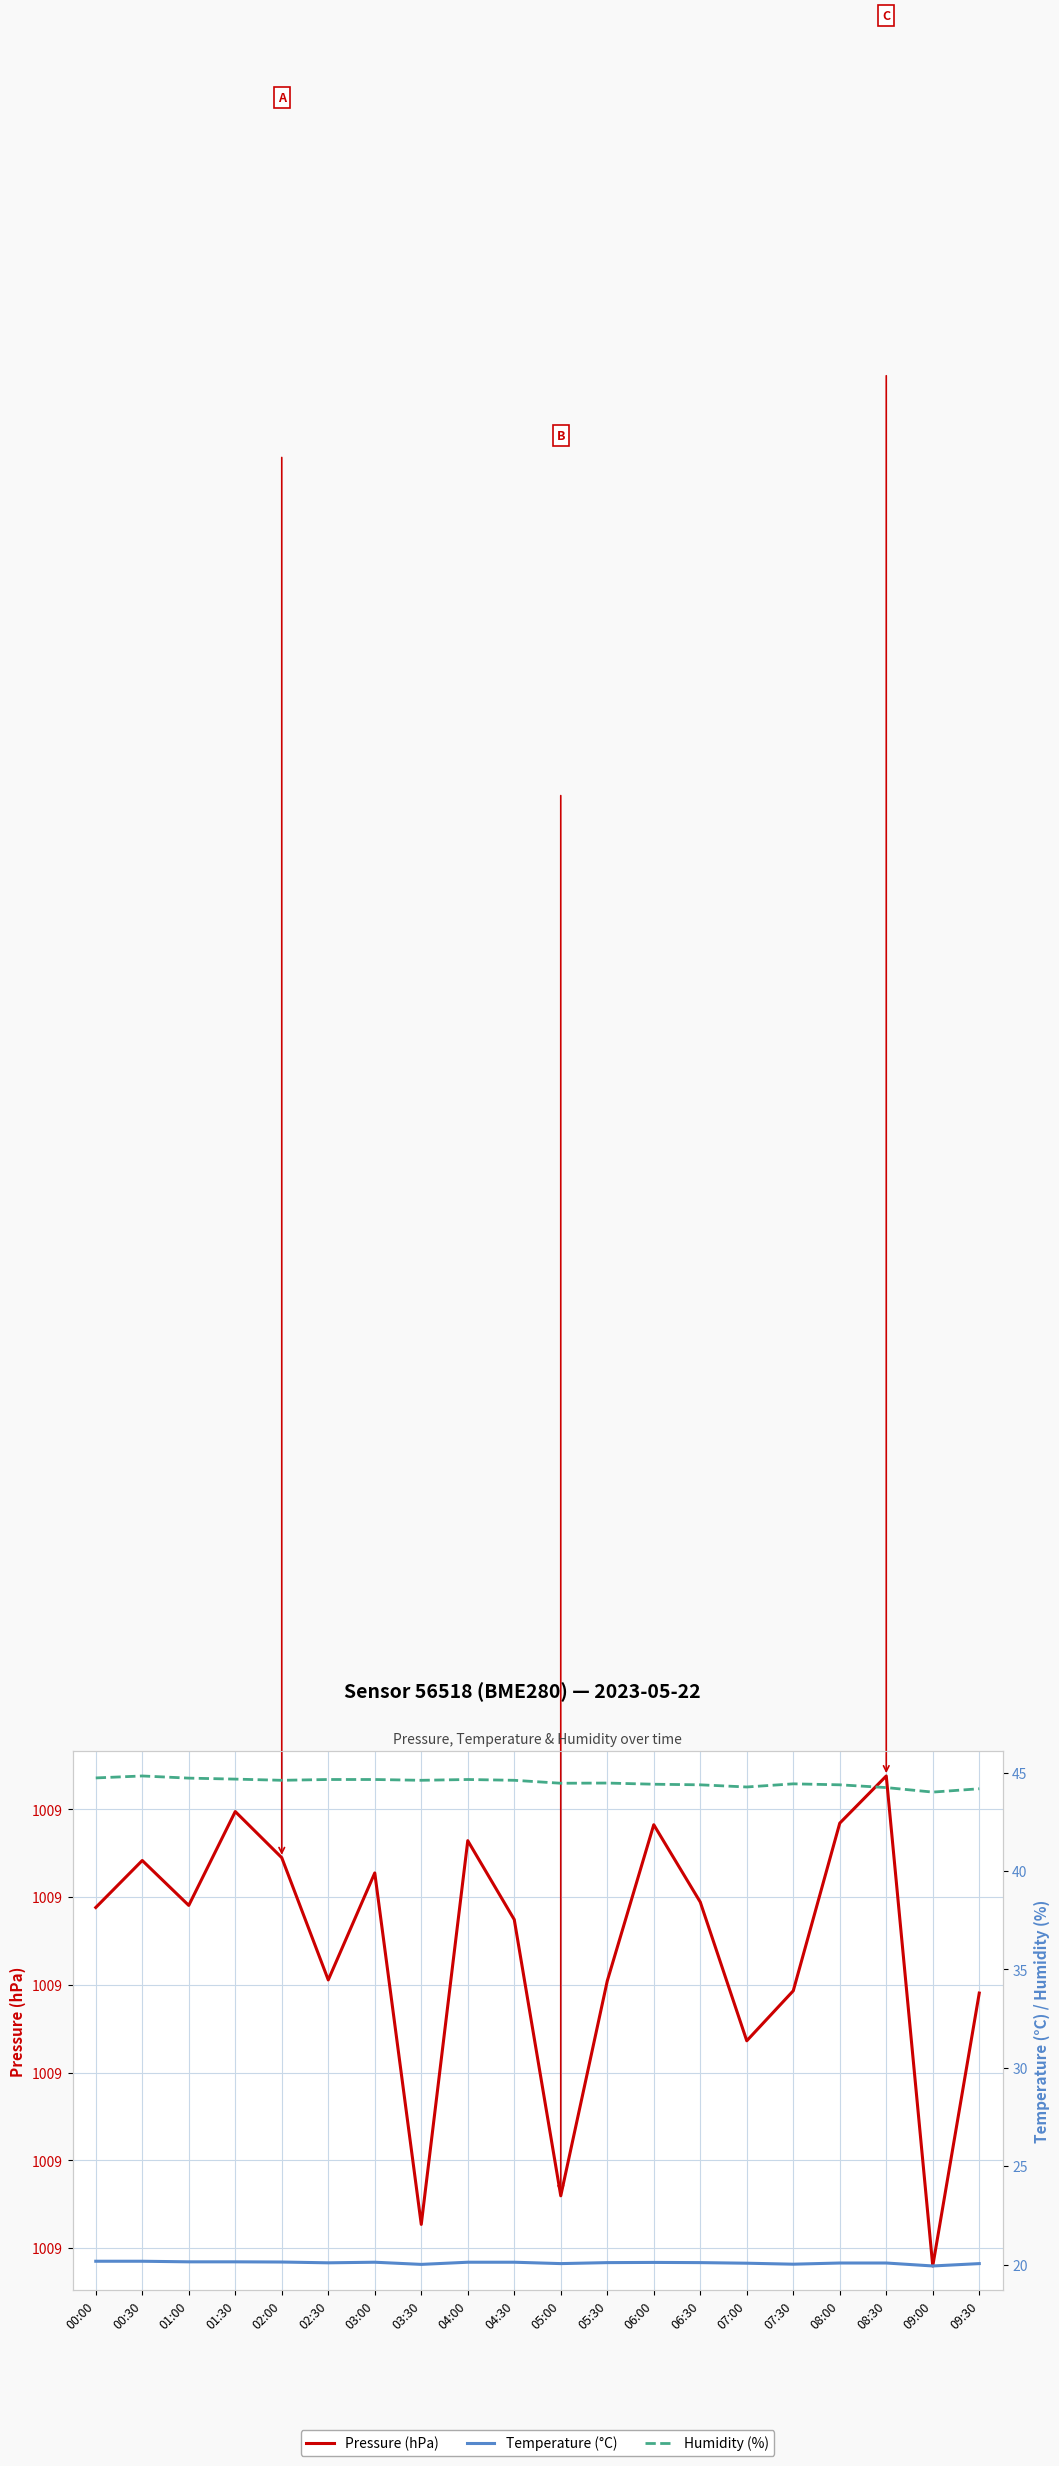

True or false: Temperature (°C) and Pressure (hPa) intersect in this chart.

False